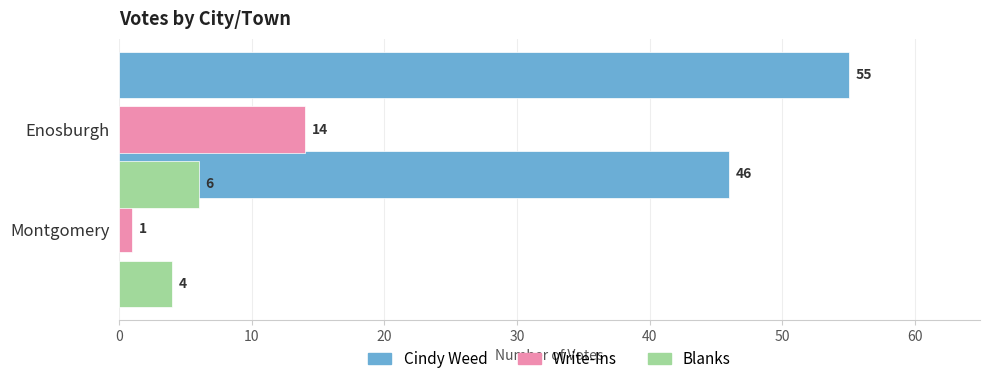

Rank the series at 10 from lowest to highest value.

Write-Ins, Blanks, Cindy Weed